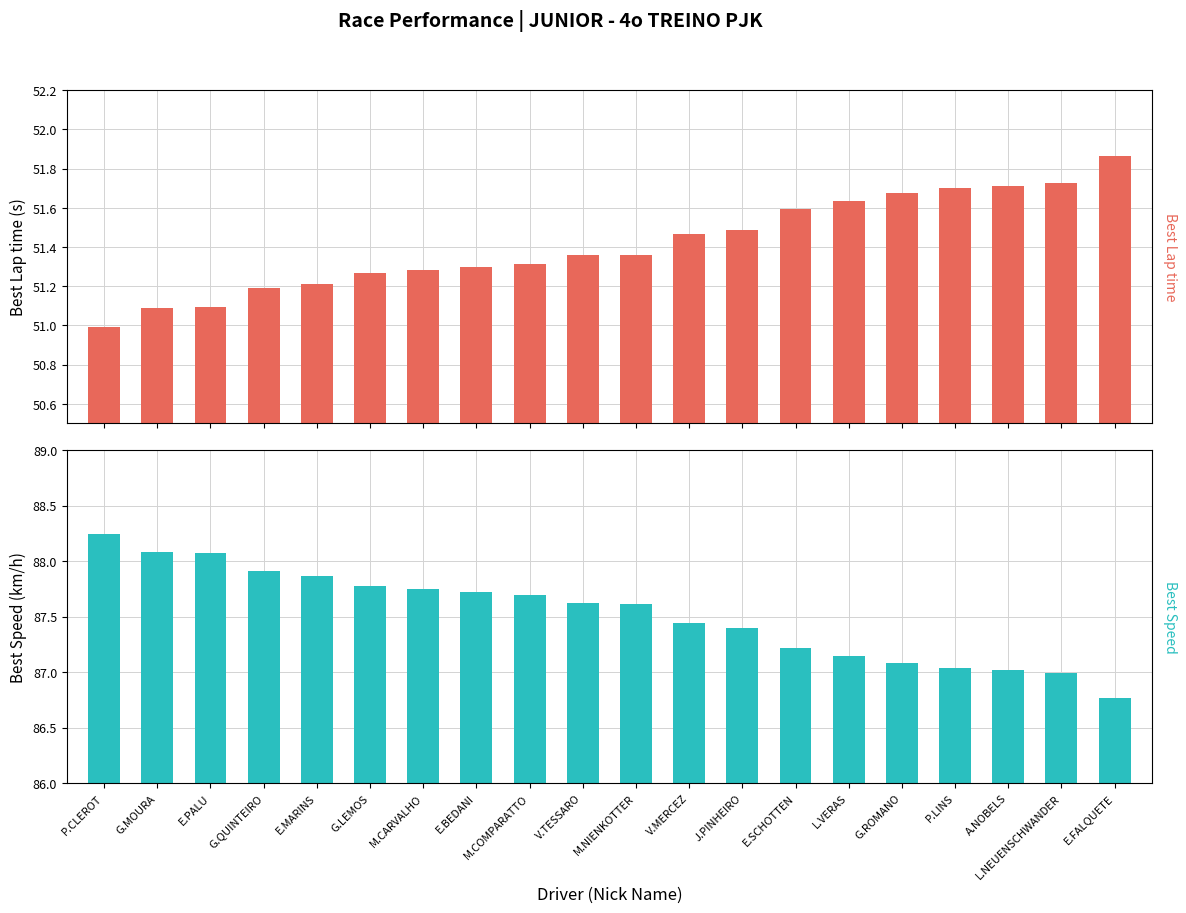

How many groups of bars are there?

20